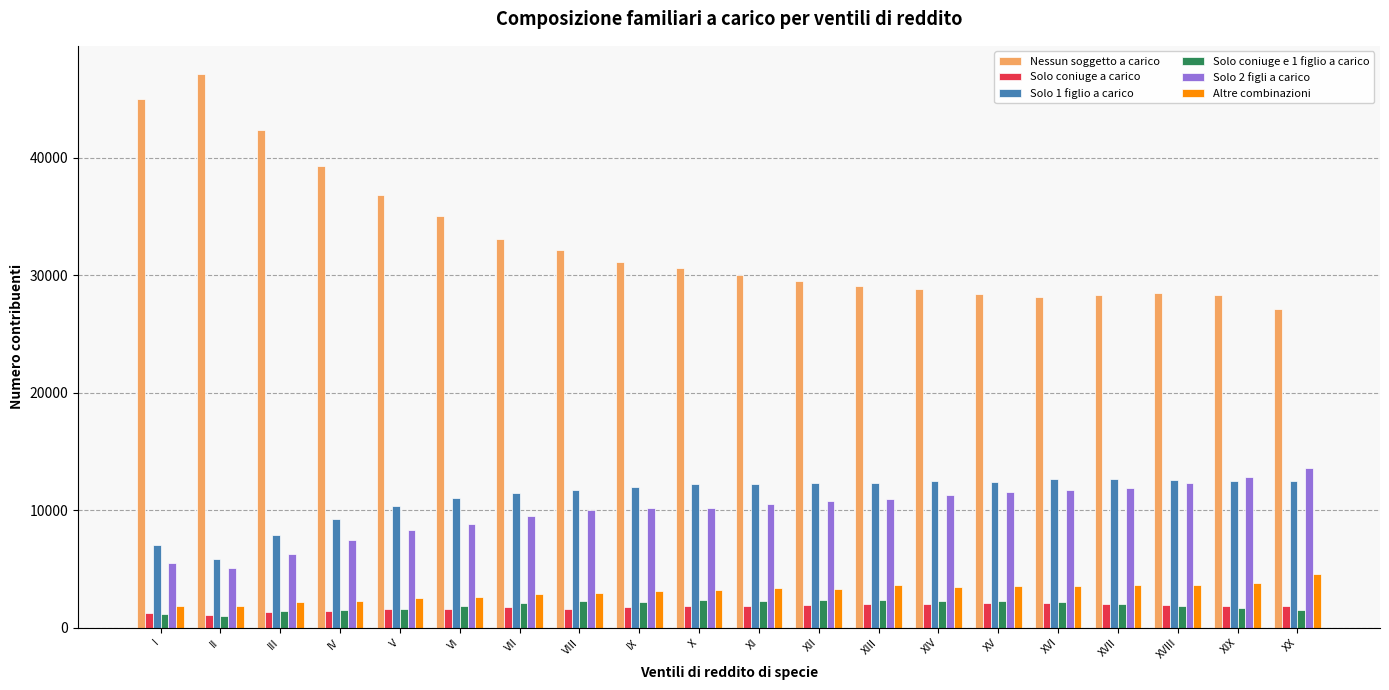

The Solo 2 figli a carico series shows 7621 at XVII. True or false?

False